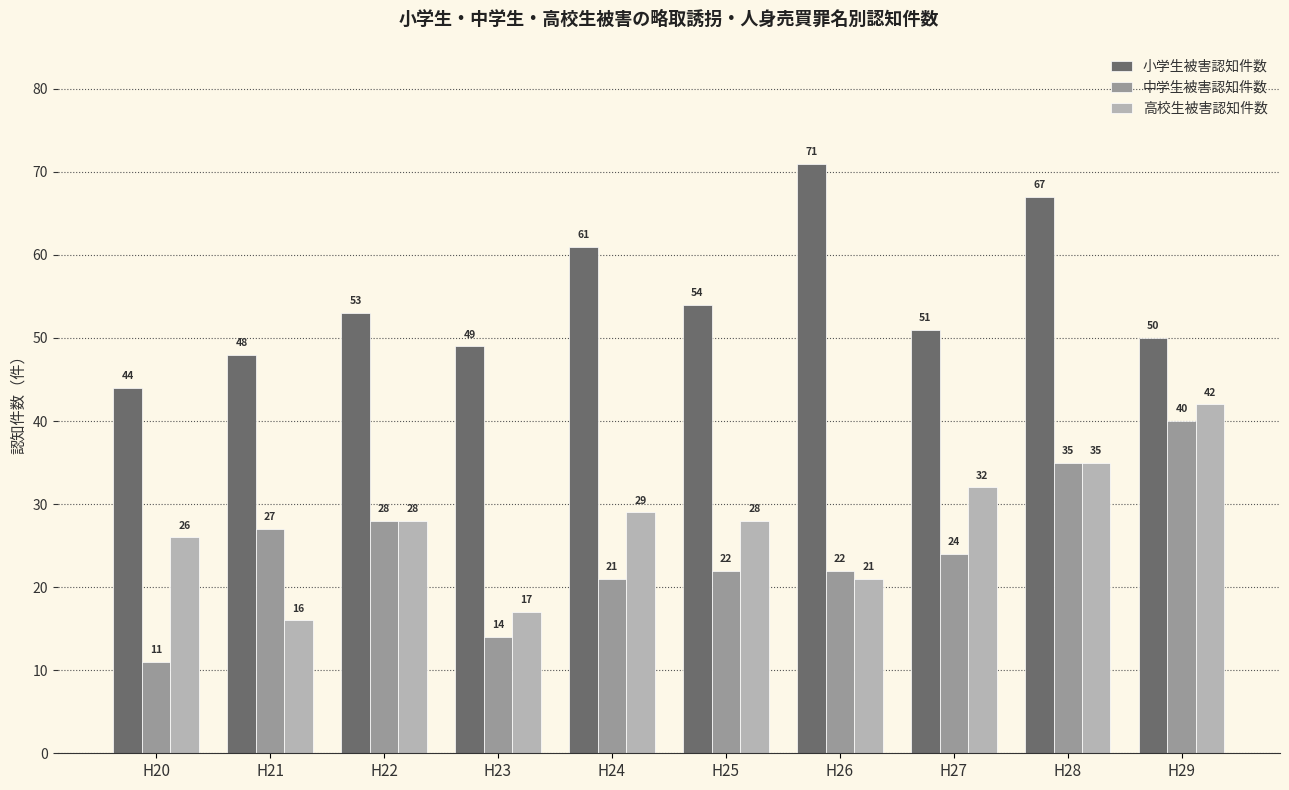

What is the difference between the maximum and second lowest values in the 小学生被害認知件数 series?

23